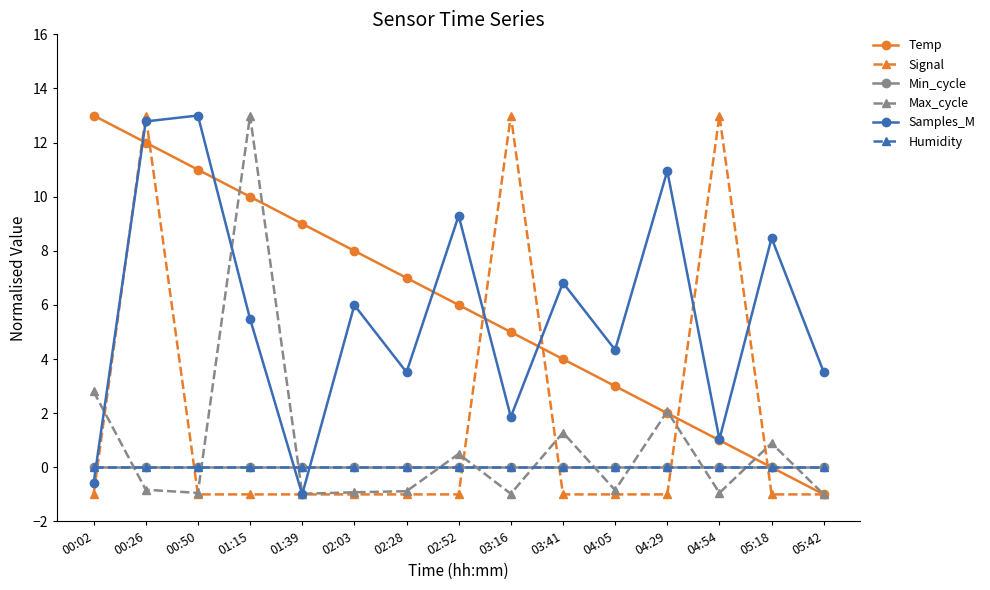

At how many categories does at least one series exceed 1?

15